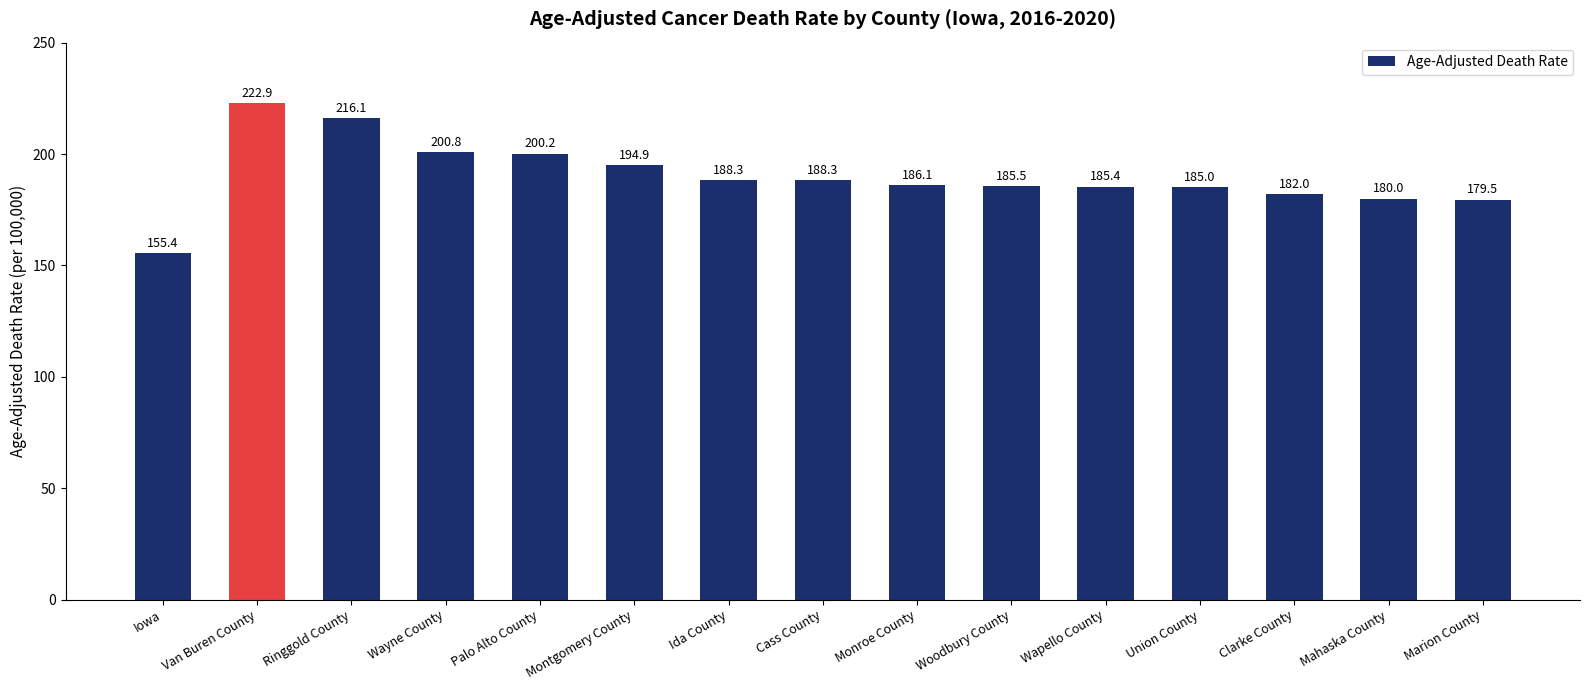

Count the number of data series in this chart.

1